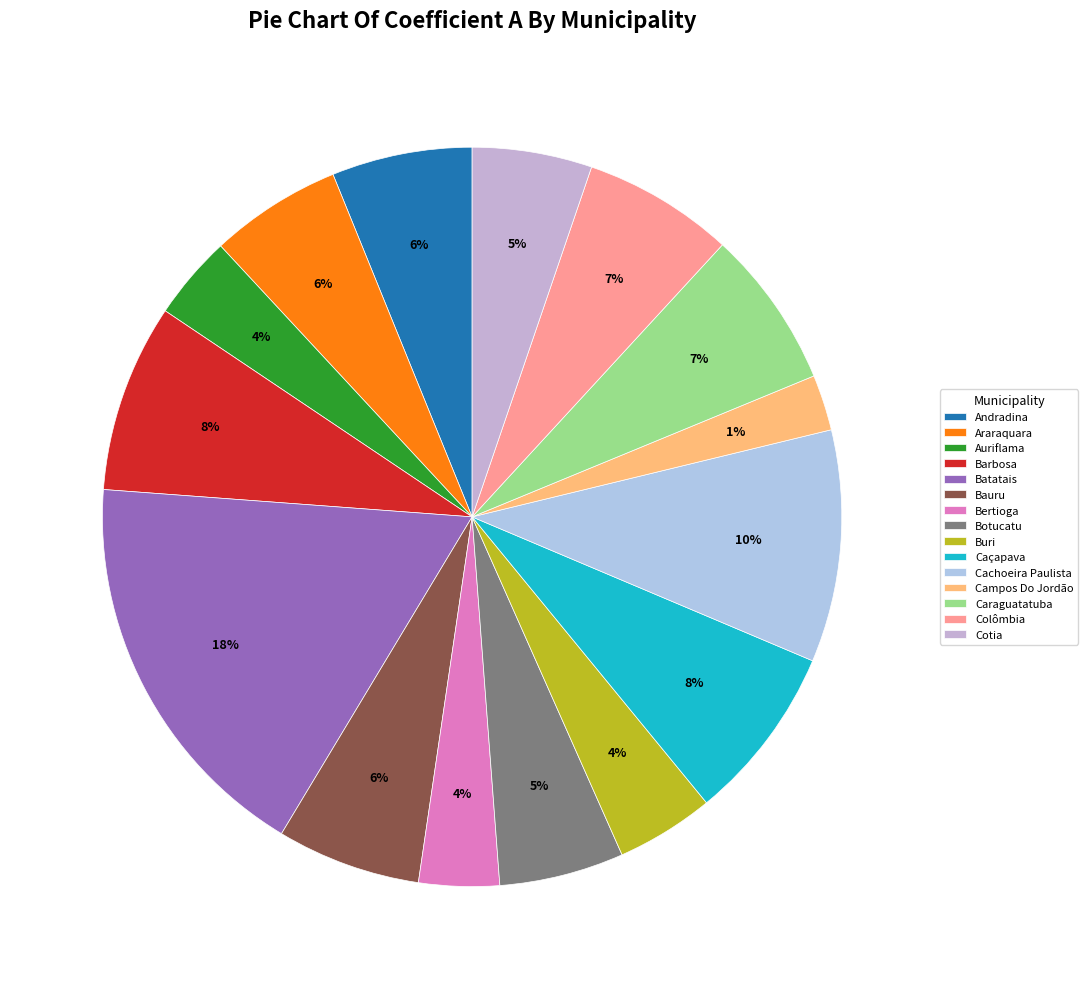

Between Batatais and Araraquara, which is larger?

Batatais